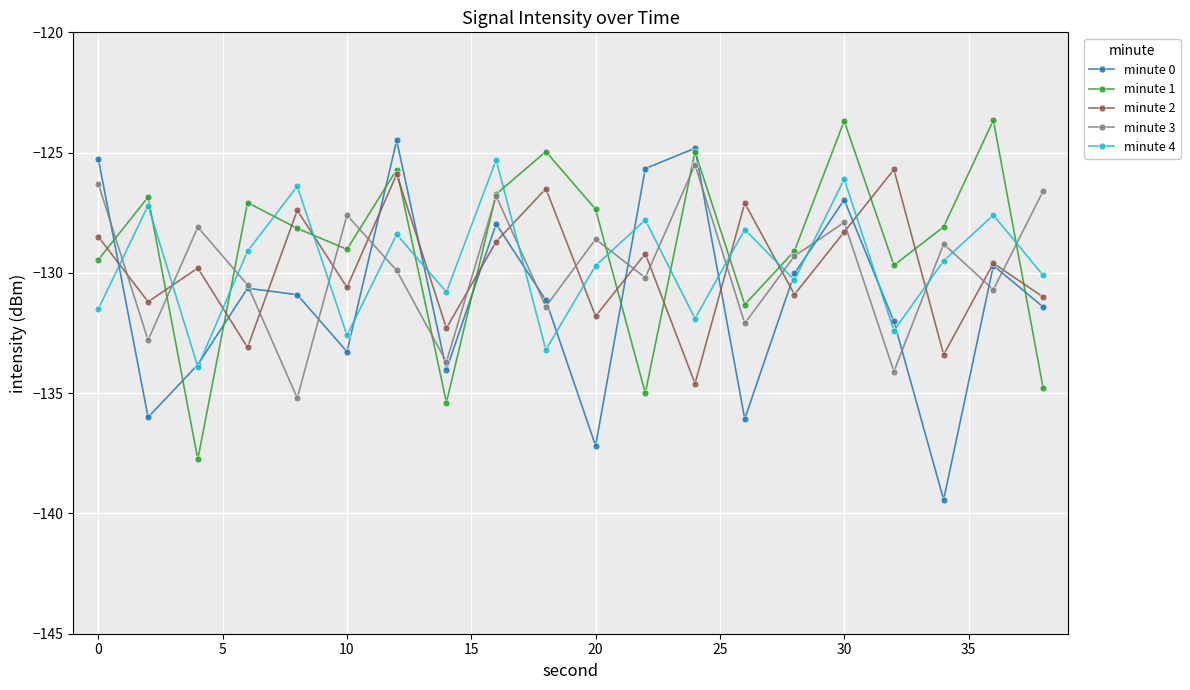

Which series ends up on top after the final intersection of minute 4 and minute 2?

minute 4